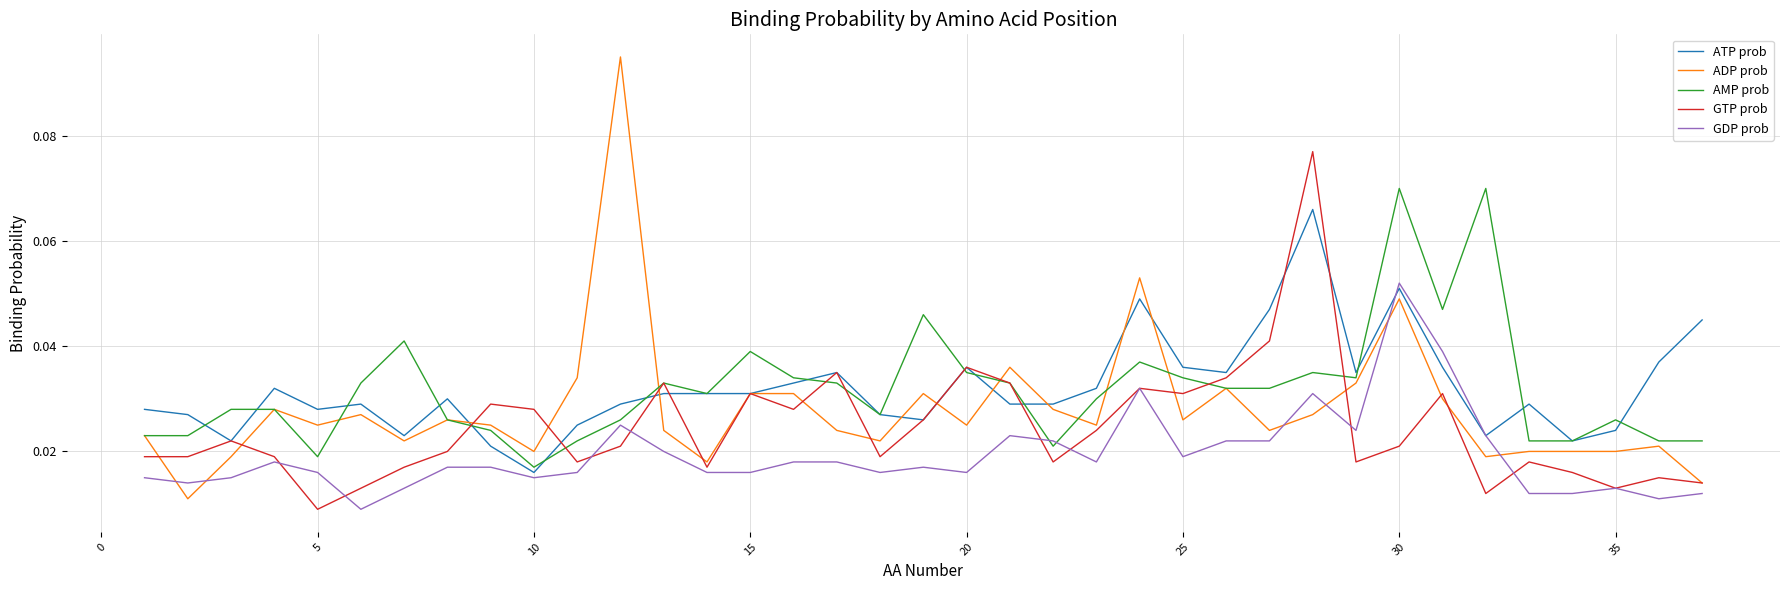

Which series has the largest range (max minus min)?

ADP prob